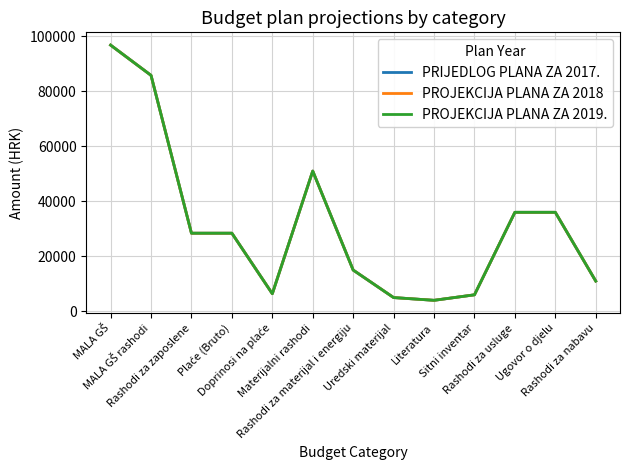

Does the chart have visible grid lines?

Yes